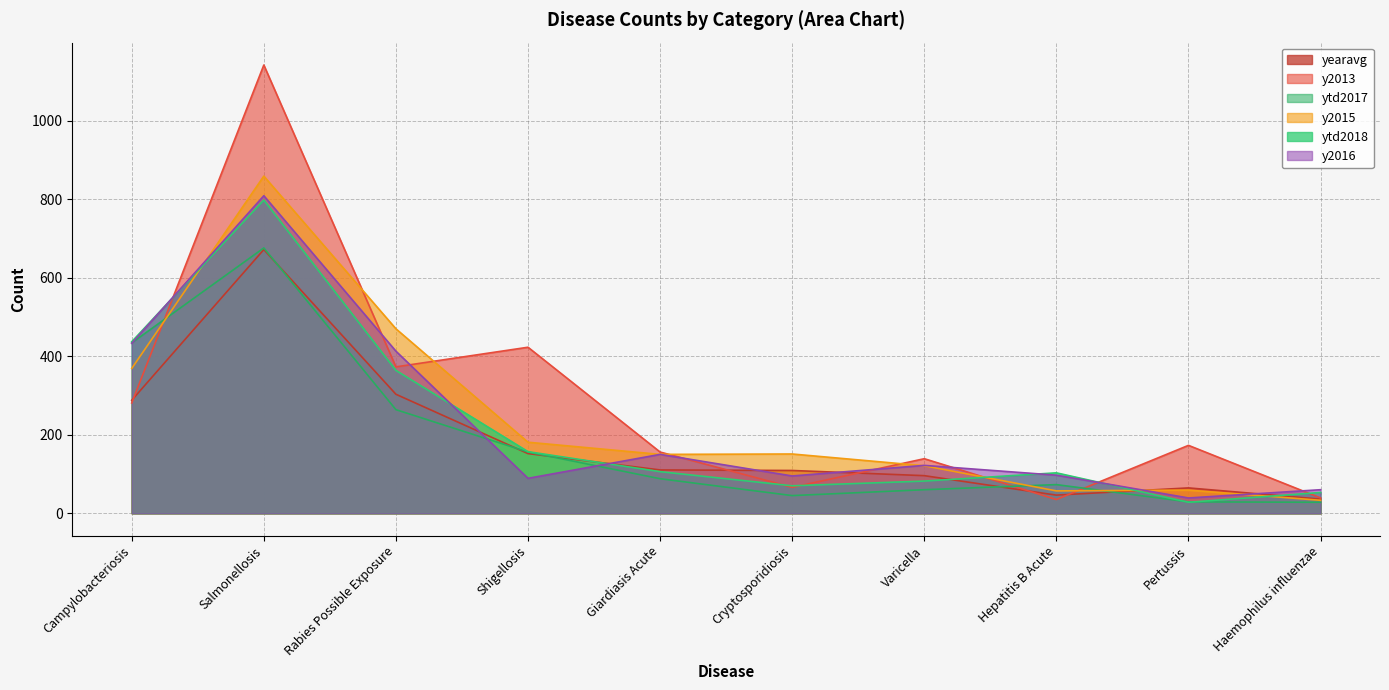

What is the average value of the y2015 series?

245.0